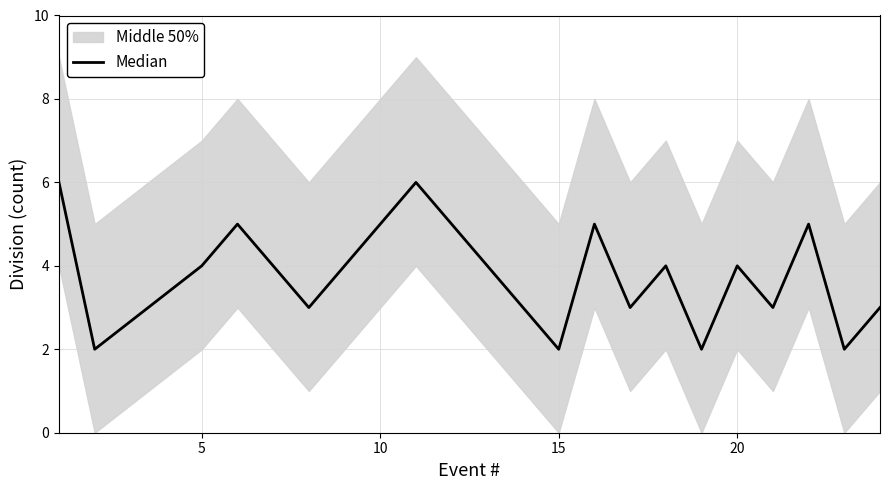

How many values are below 4?

8